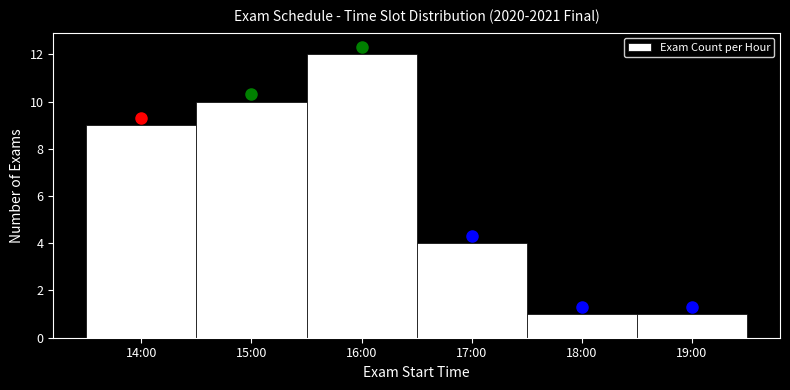

Reading left to right, transcribe all the data shown in this chart.

14:00=9	15:00=10	16:00=12	17:00=4	18:00=1	19:00=1